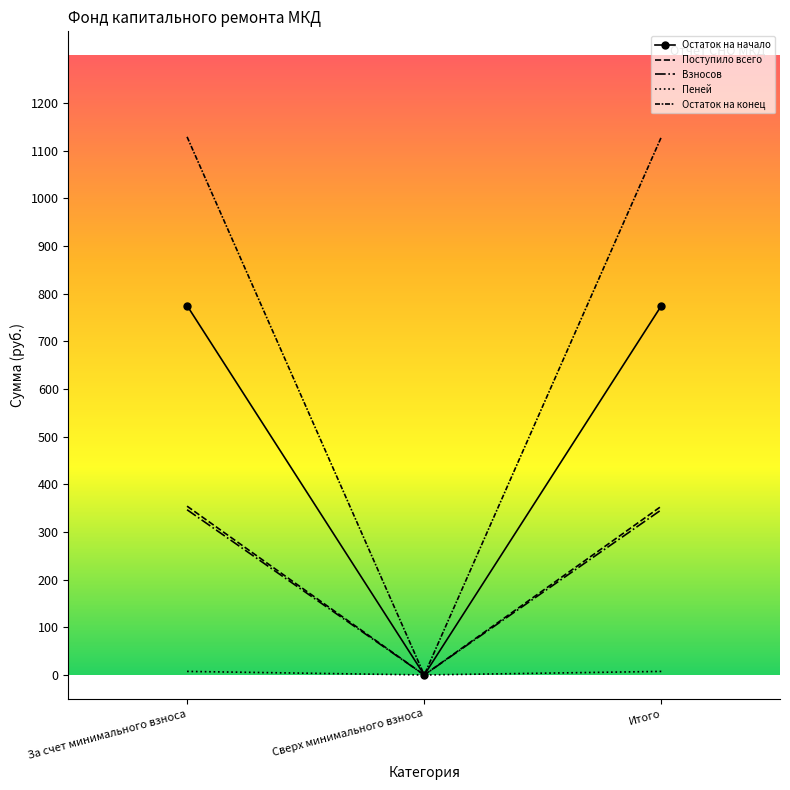

At how many categories does at least one series exceed 849?

2